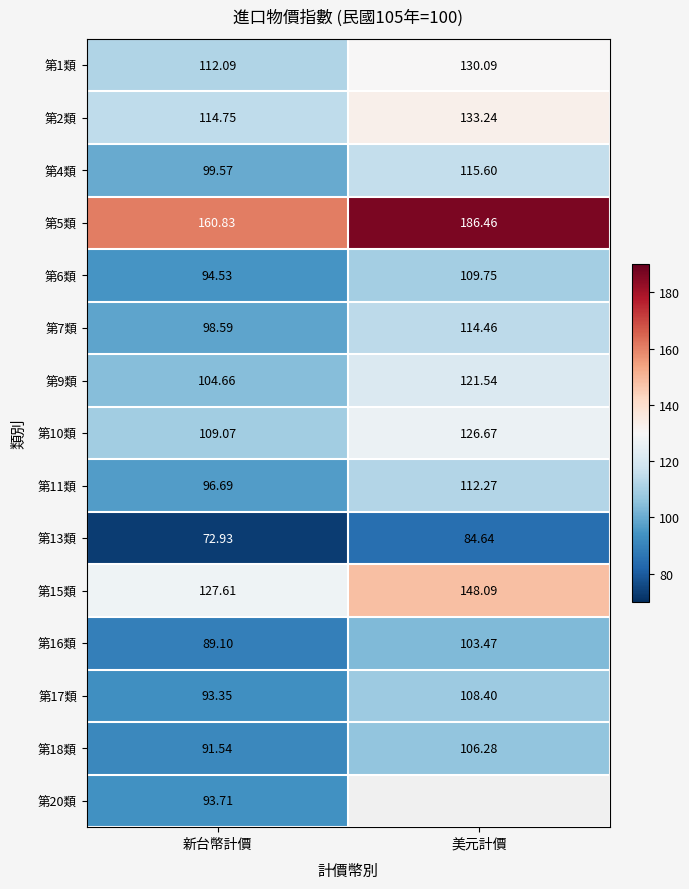

The value of 第16類 at 美元計價 is 69.3. True or false?

False